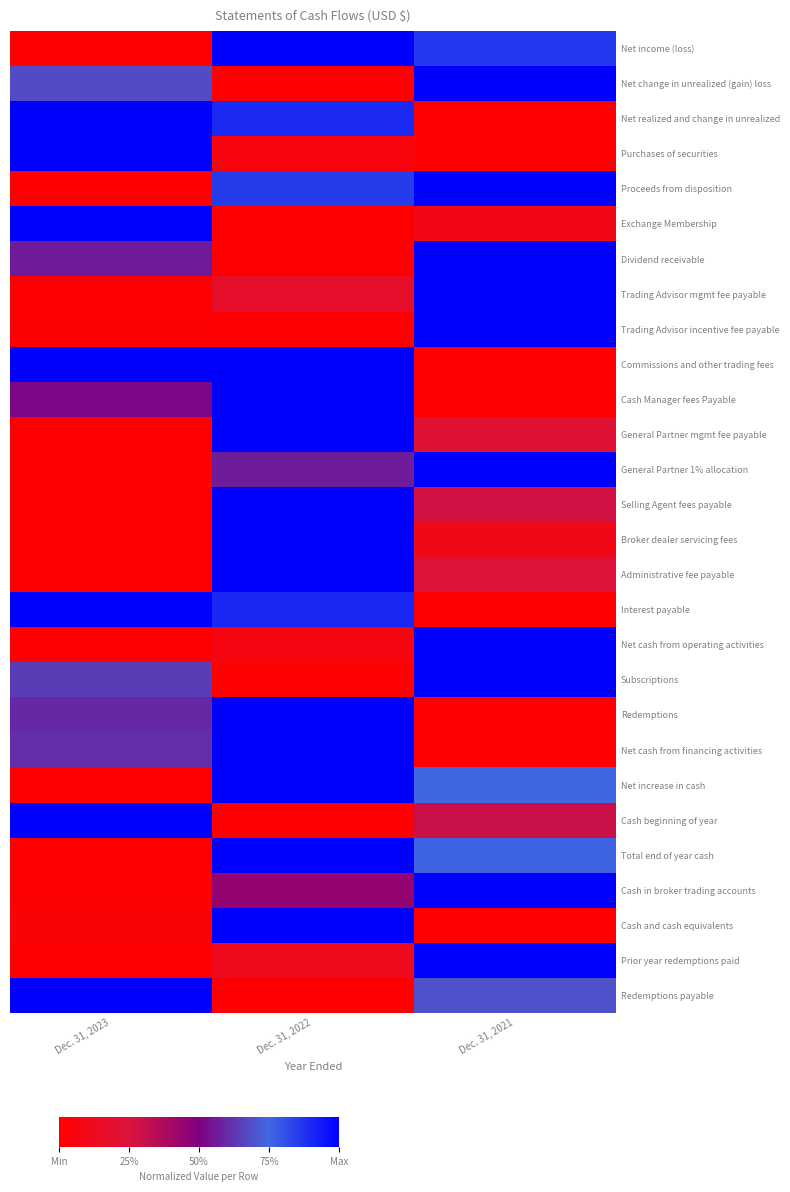

At Dec. 31, 2023, list the series in order from smallest to largest.

Net income (loss), Proceeds from disposition, Trading Advisor mgmt fee payable, General Partner mgmt fee payable, General Partner 1% allocation, Selling Agent fees payable, Broker dealer servicing fees, Administrative fee payable, Net cash from operating activities, Net increase in cash, Total end of year cash, Cash in broker trading accounts, Prior year redemptions paid, Trading Advisor incentive fee payable, Cash and cash equivalents, Cash Manager fees Payable, Dividend receivable, Redemptions, Net cash from financing activities, Subscriptions, Net change in unrealized (gain) loss, Net realized and change in unrealized, Purchases of securities, Exchange Membership, Commissions and other trading fees, Interest payable, Cash beginning of year, Redemptions payable